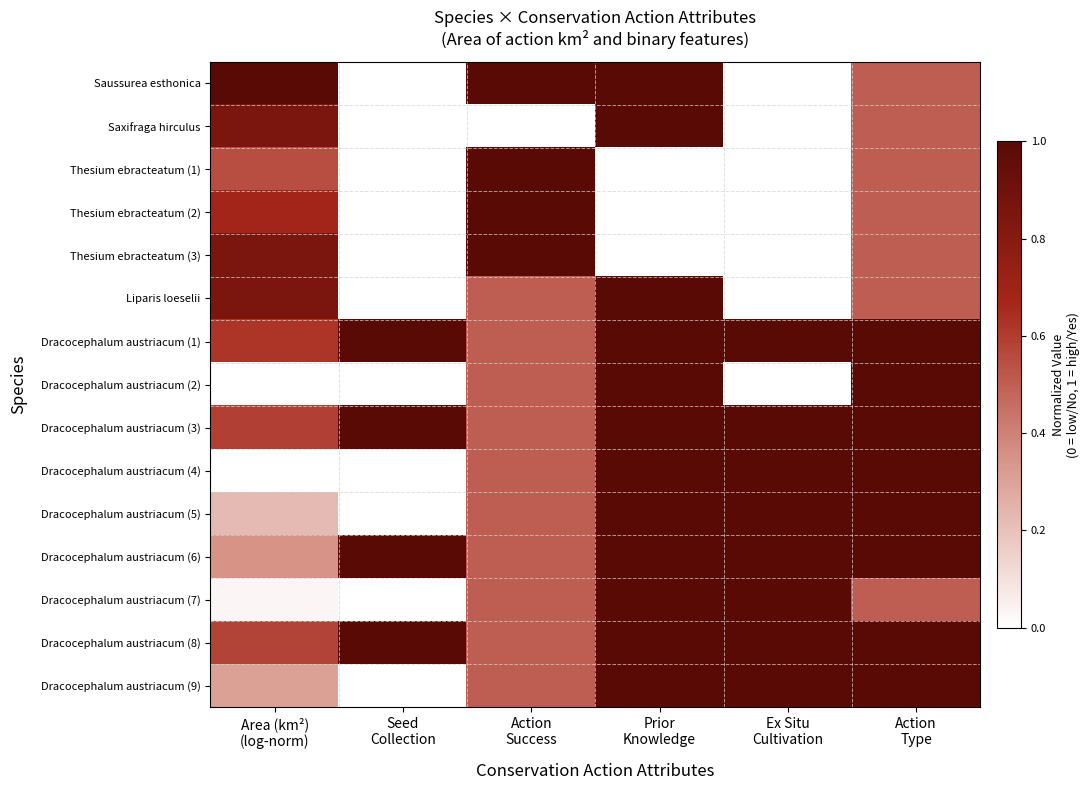

What is the greatest value displayed?

1.0